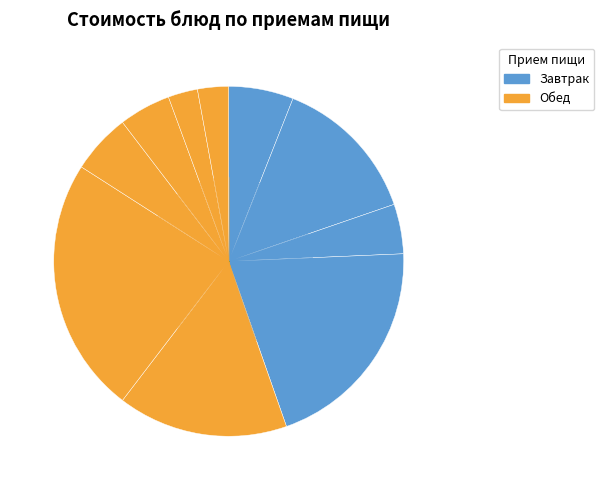

Count the number of slices in the pie.

10